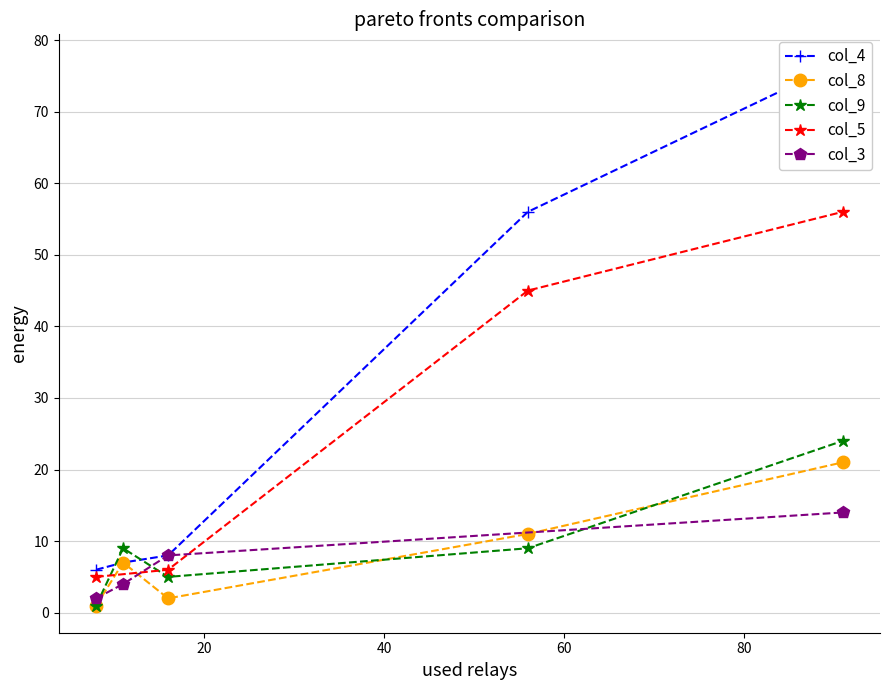

What is the average value?

31